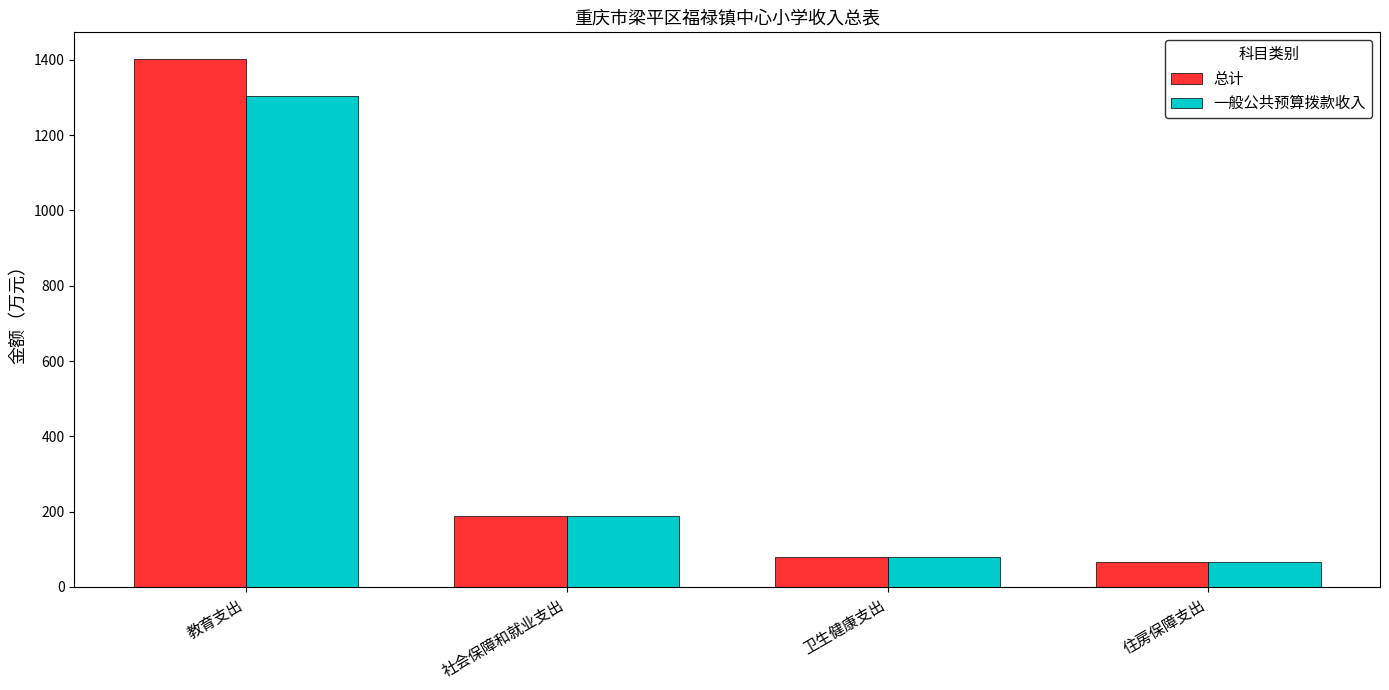

List the series in order of their overall mean, highest first.

总计, 一般公共预算拨款收入